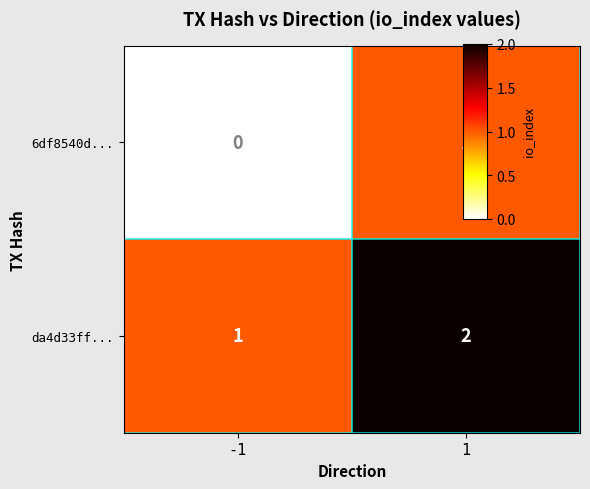

Which series has the largest total across all categories?

da4d33ff...